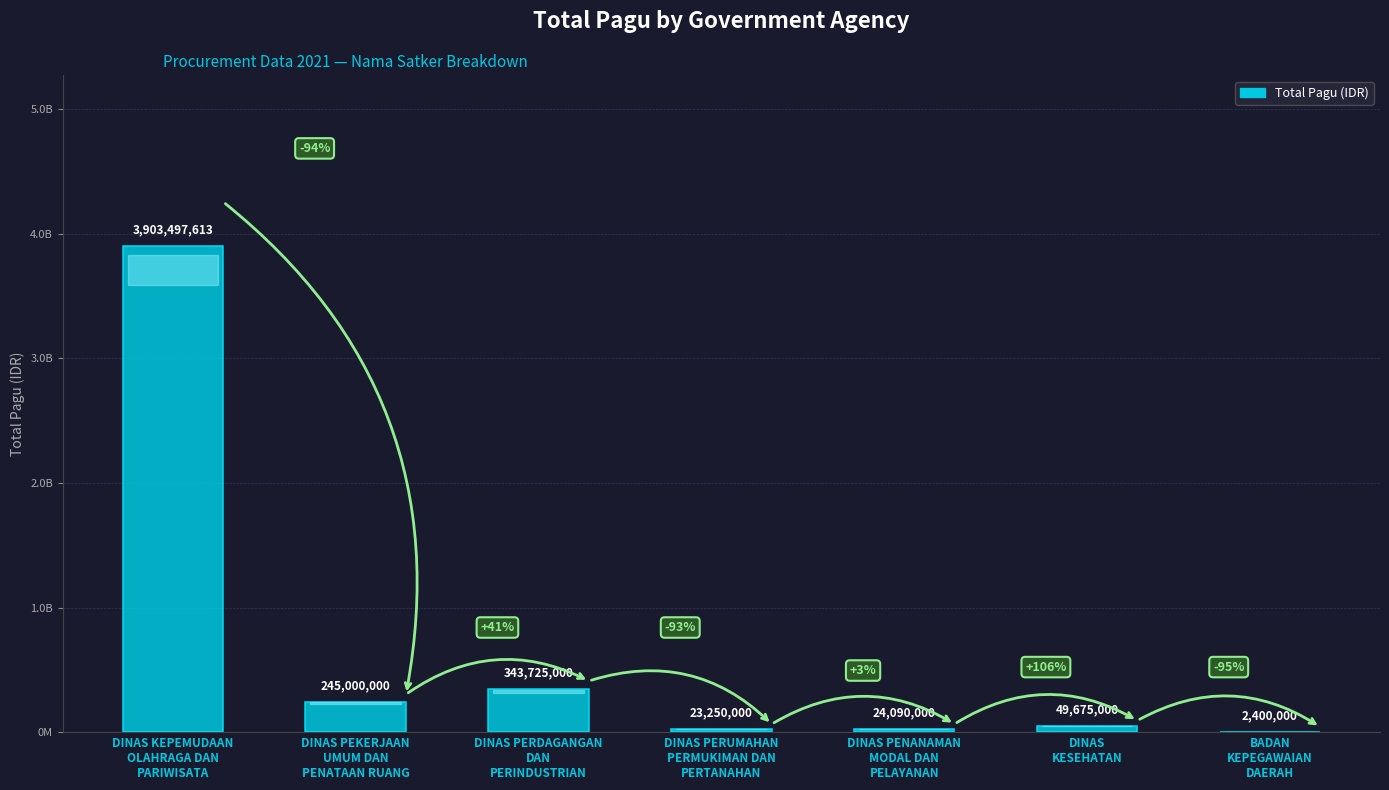

Does the chart contain stacked bars?

No